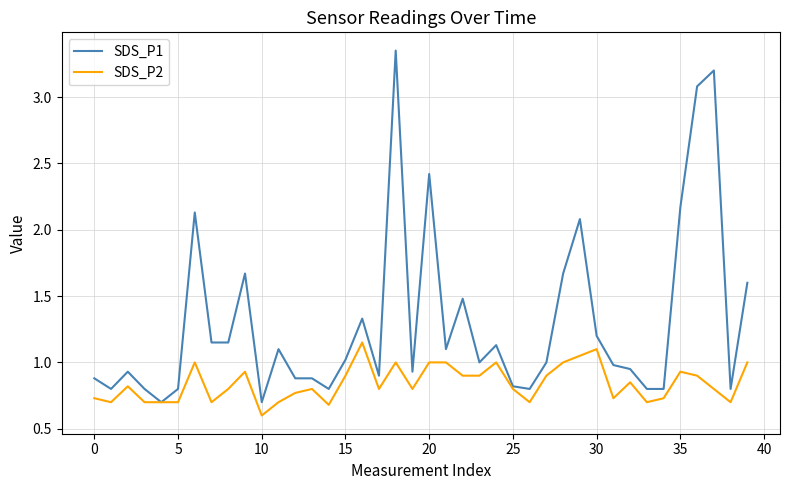

What is the lowest value of the SDS_P1 series?

0.7